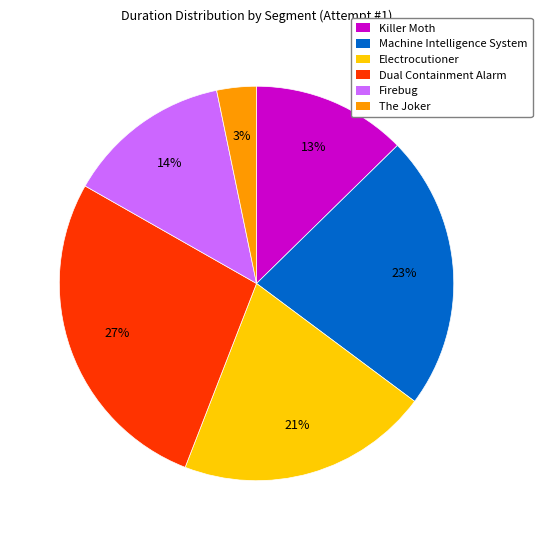

Which slice is the smallest?

The Joker